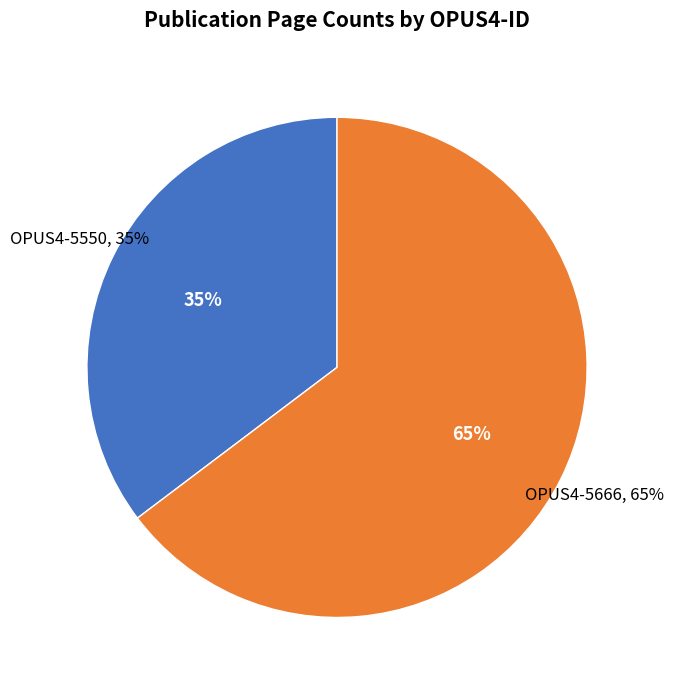

Is there a majority slice in this chart?

Yes